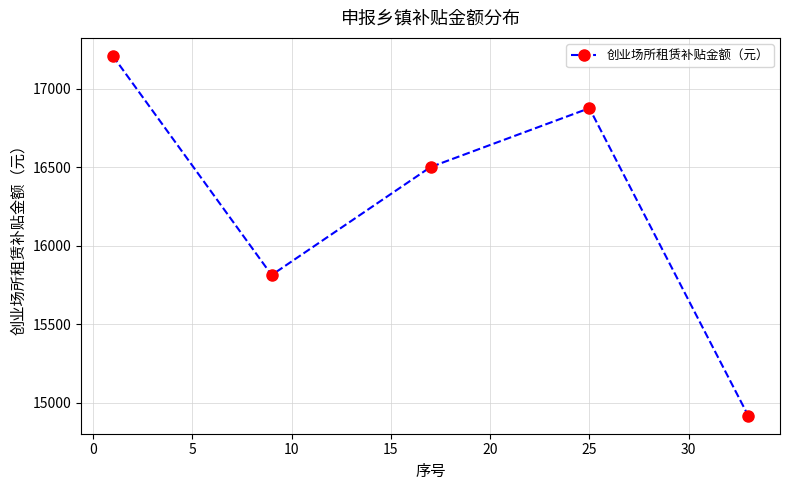

What is the difference between the second highest and minimum values?

1958.3